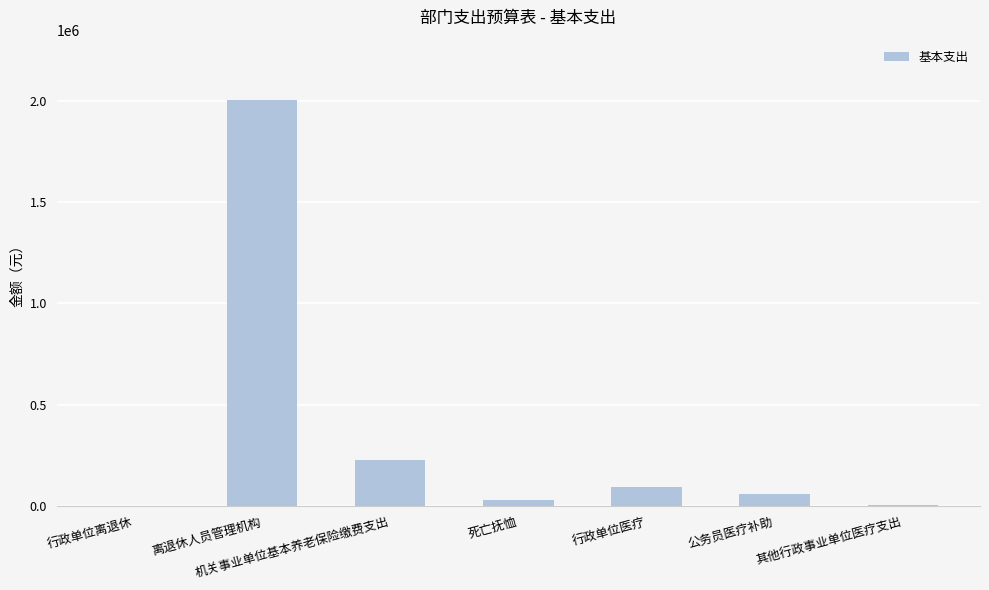

What is the change in value from 机关事业单位基本养老保险缴费支出 to 行政单位医疗?

-130500